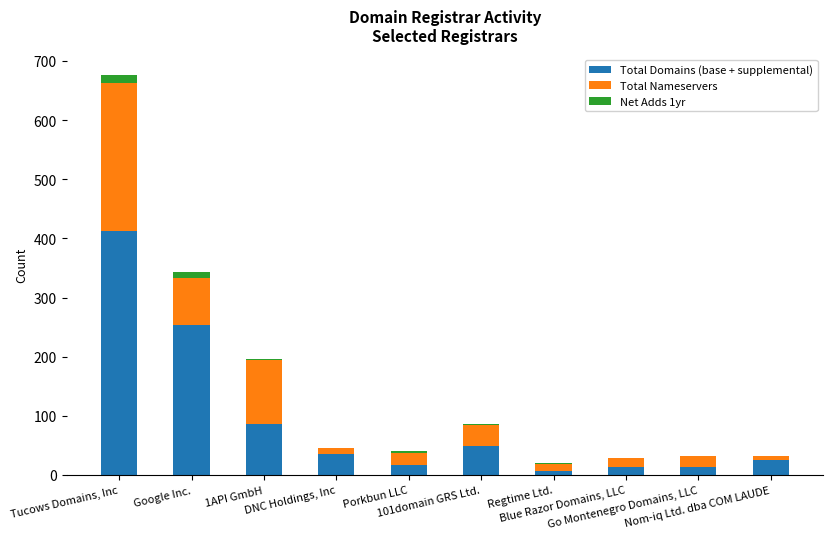

What is the sum of all Total Domains (base + supplemental) values?

911